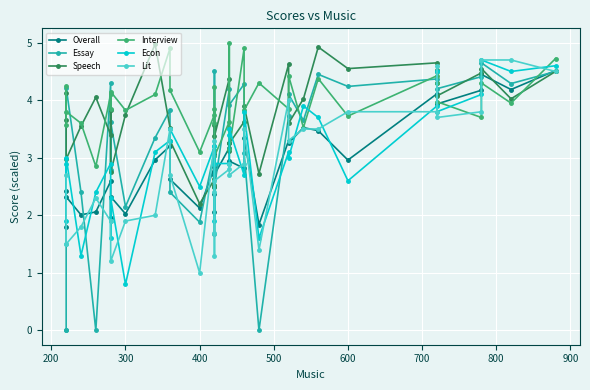

True or false: Overall and Speech intersect in this chart.

True